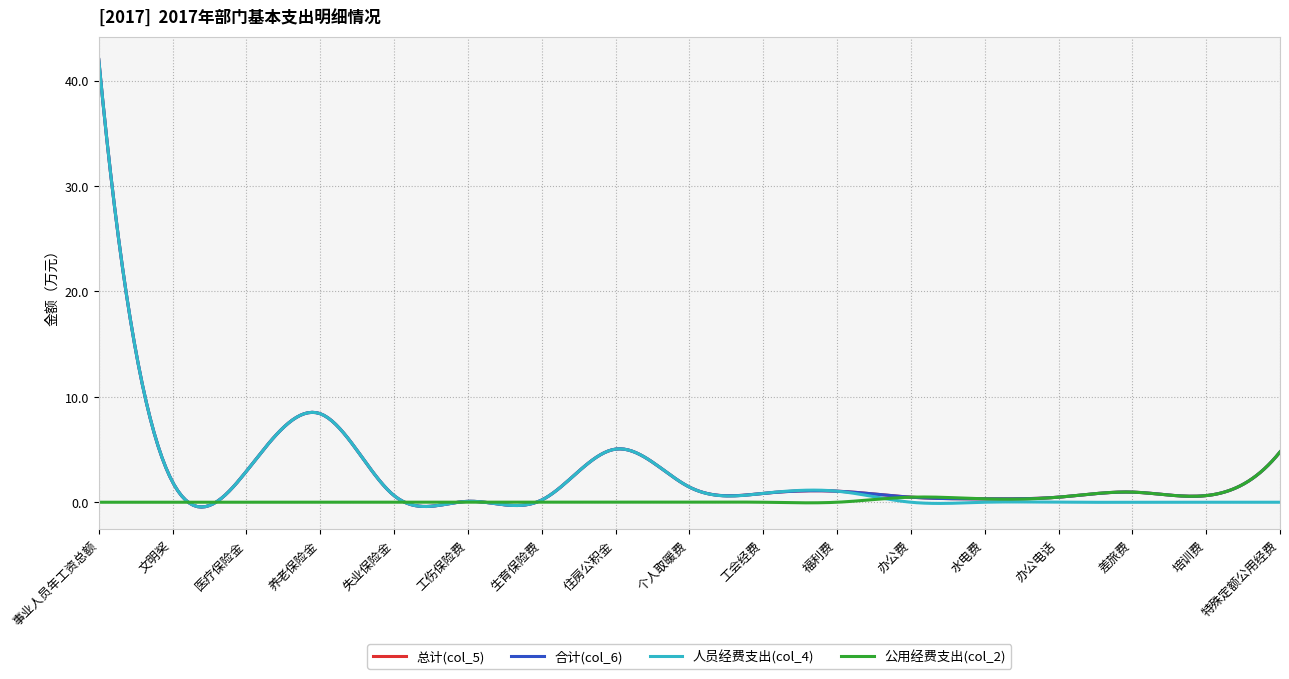

What is the value of the 合计(col_6) point at the 9th from the left?

1.4